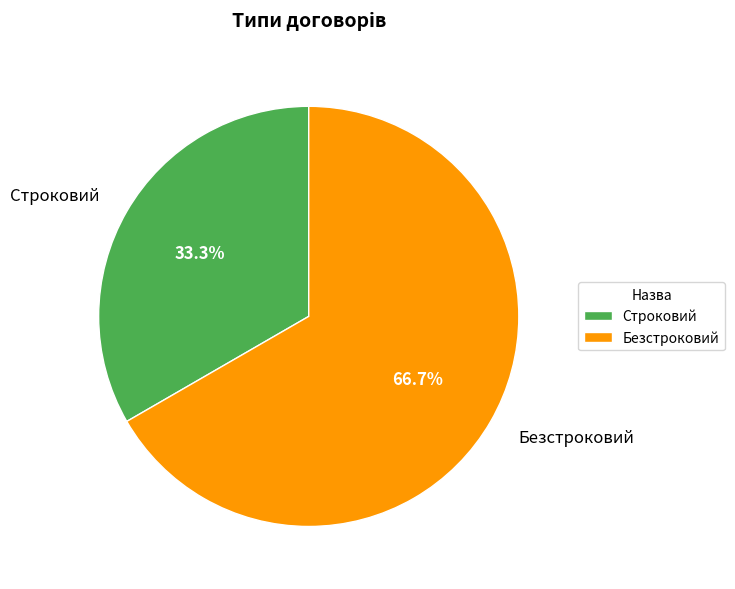

Is it true that Строковий is 33% of the pie?

True